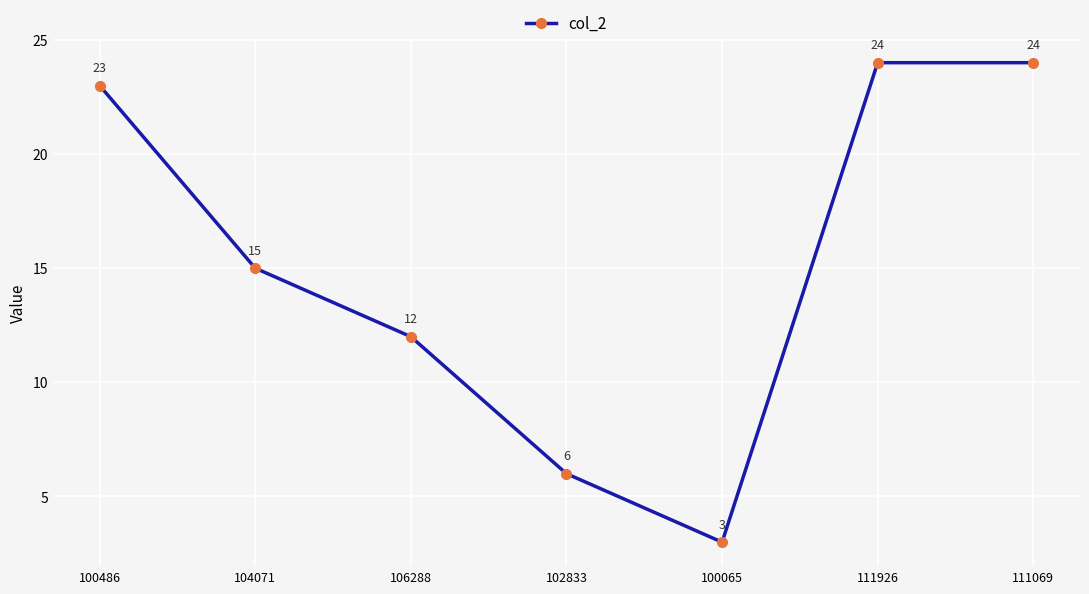

What is the label of the 2nd point from the right?

111926